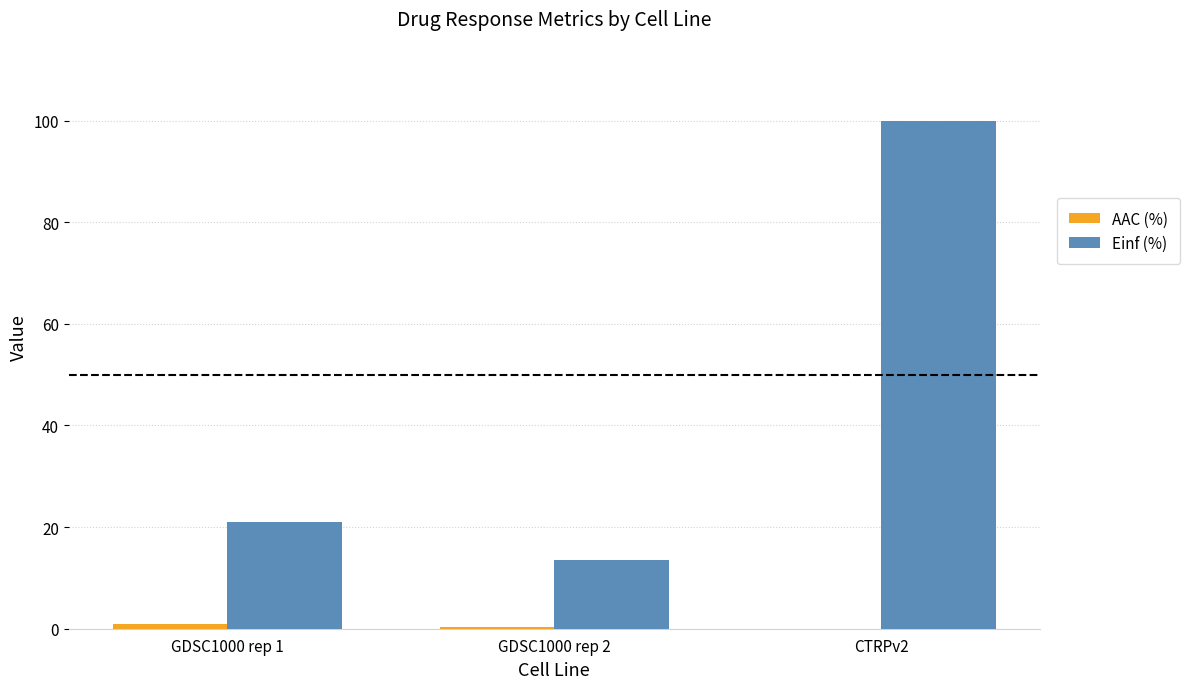

What is the sum of all Einf (%) values?

134.5